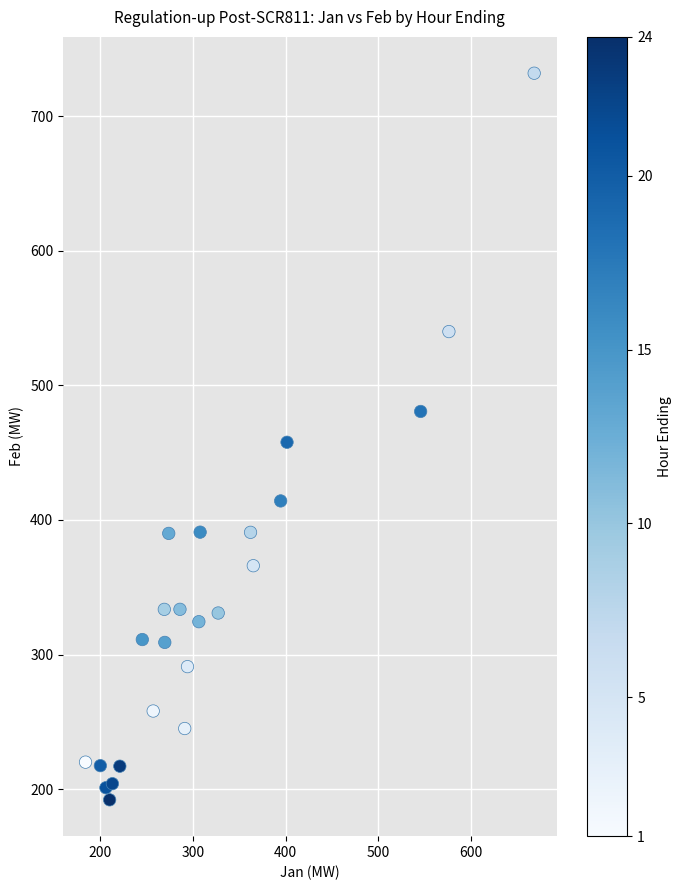

What is the range of X values (max minus min)?

484.0